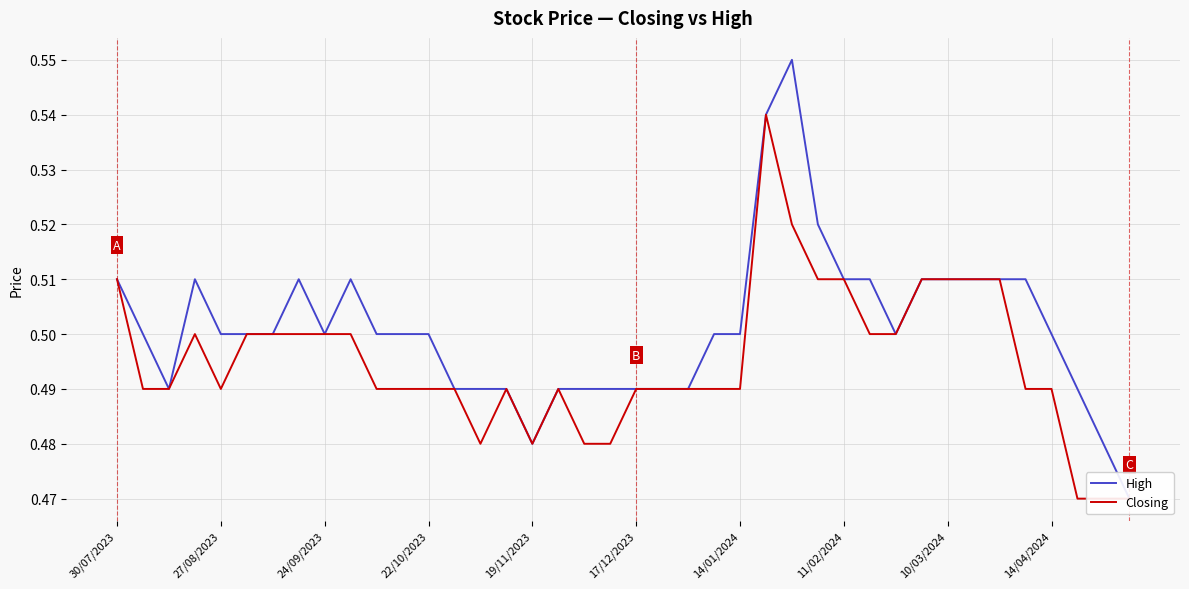

Rank the series by their average value, from lowest to highest.

Closing, High